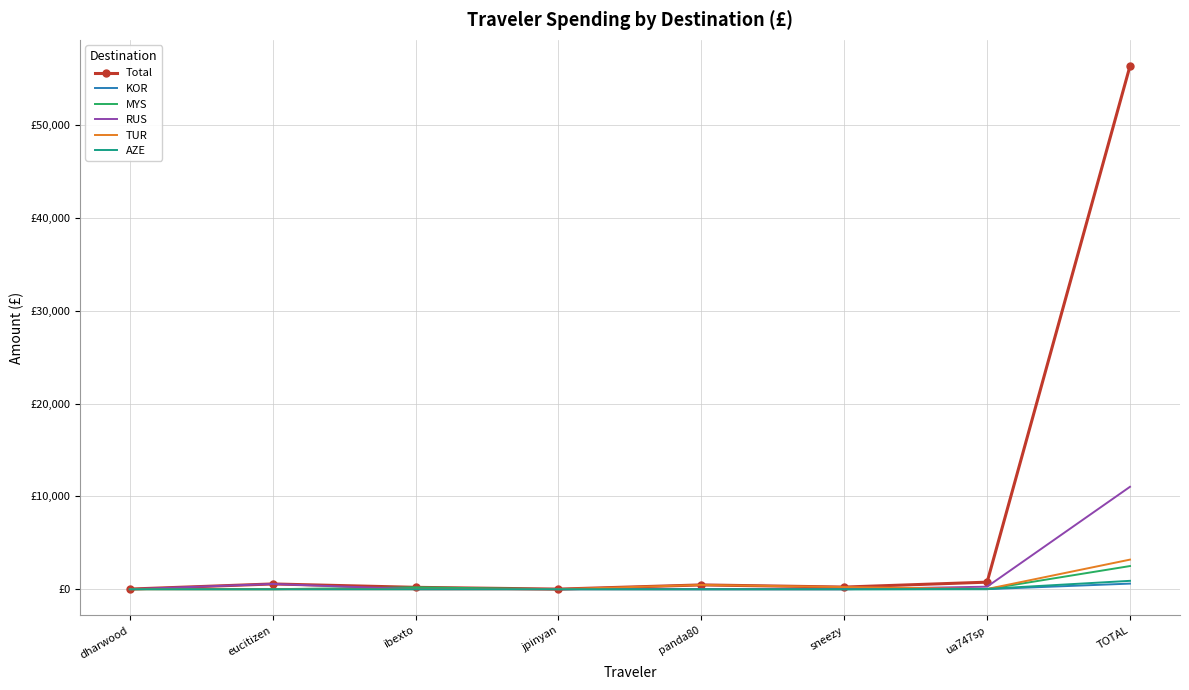

What is the difference between the maximum and second lowest values in the TUR series?

3189.3